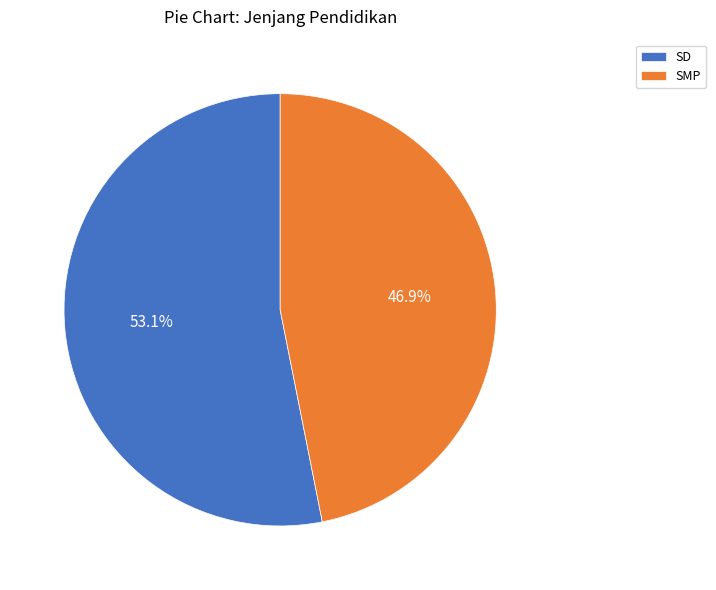

To the nearest percent, what percentage of the pie is SD?

53%